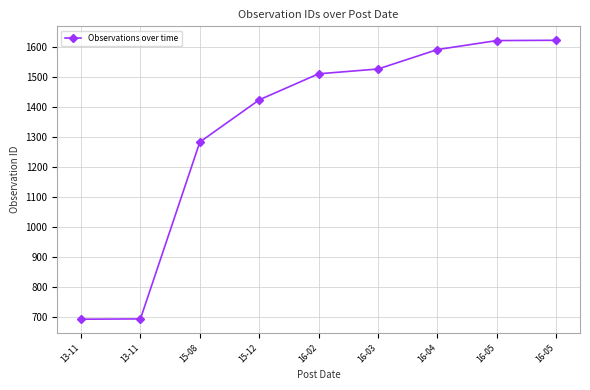

Reading left to right, what are all the values shown in this chart?

692	693	1284	1425	1512	1528	1593	1623	1624